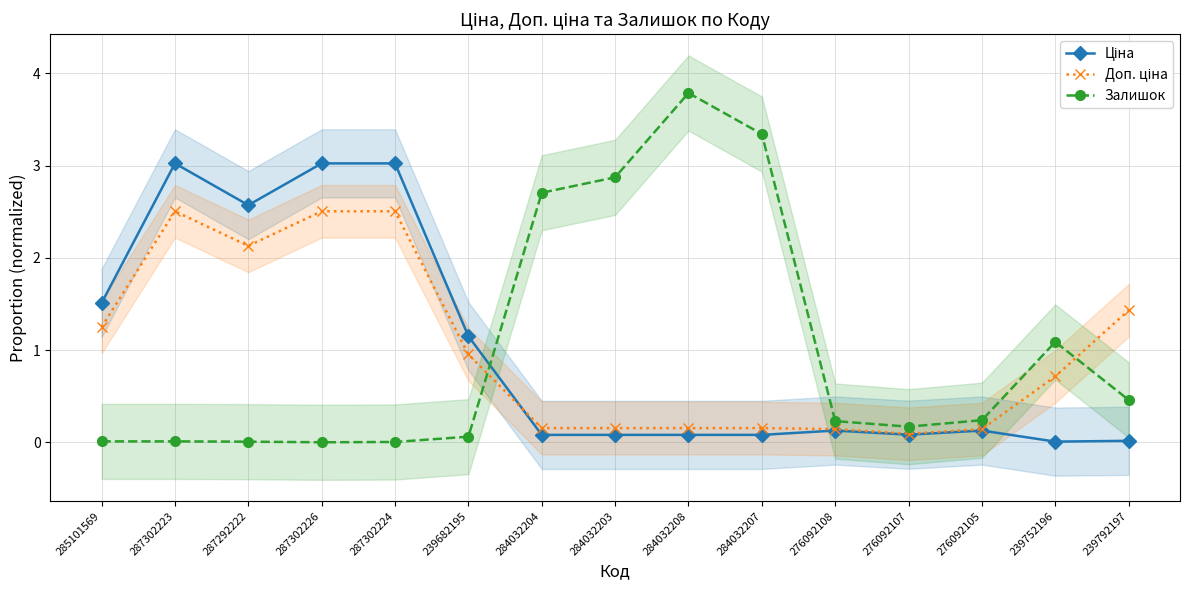

What position from the right is 239682195?

10